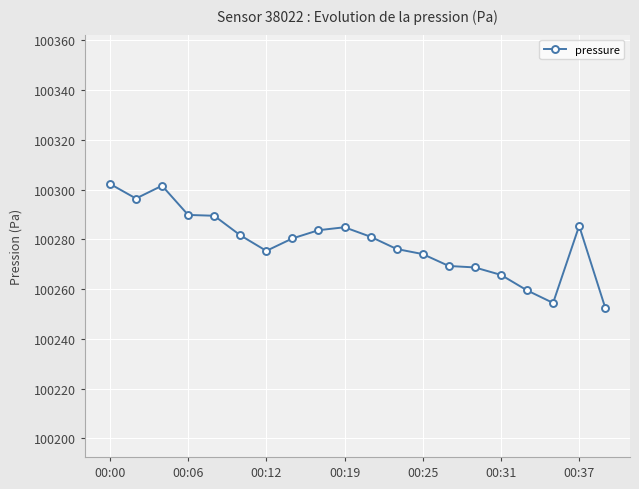

True or false: there are more than 0 points higher than both neighbors.

True